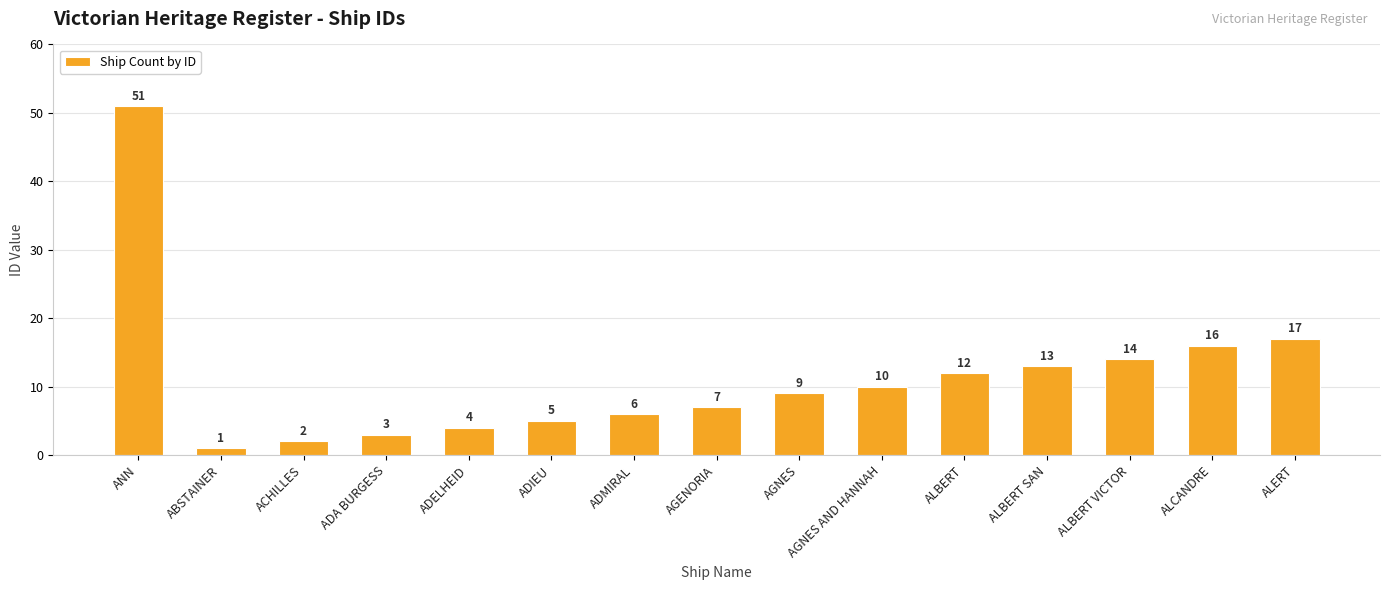

Reading left to right, list all the values displayed in this chart.

ANN=51	ABSTAINER=1	ACHILLES=2	ADA BURGESS=3	ADELHEID=4	ADIEU=5	ADMIRAL=6	AGENORIA=7	AGNES=9	AGNES AND HANNAH=10	ALBERT=12	ALBERT SAN=13	ALBERT VICTOR=14	ALCANDRE=16	ALERT=17